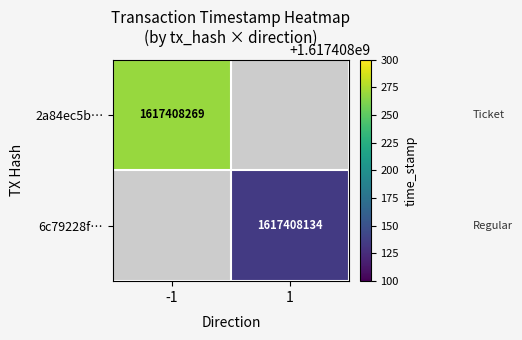

Reading right to left, list all the values displayed in this chart.

2a84ec5bfadfb532309ffc1c1b874c8df2efe94: 1617408269	-1
6c79228f000b6ba6b000ef1f69e89c21074146a: 1617408134	1